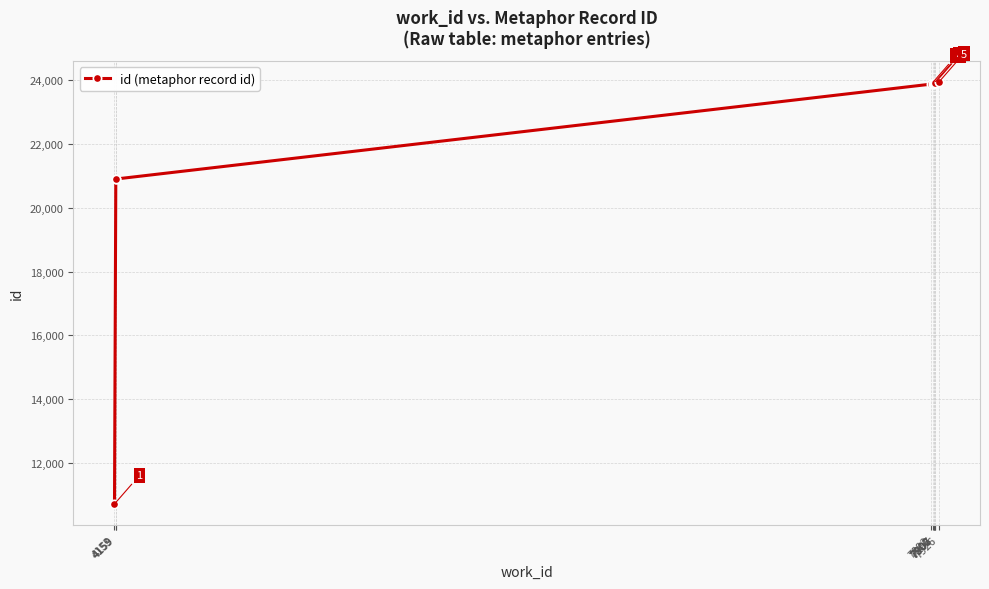

Is this an area chart (filled region under the line)?

No